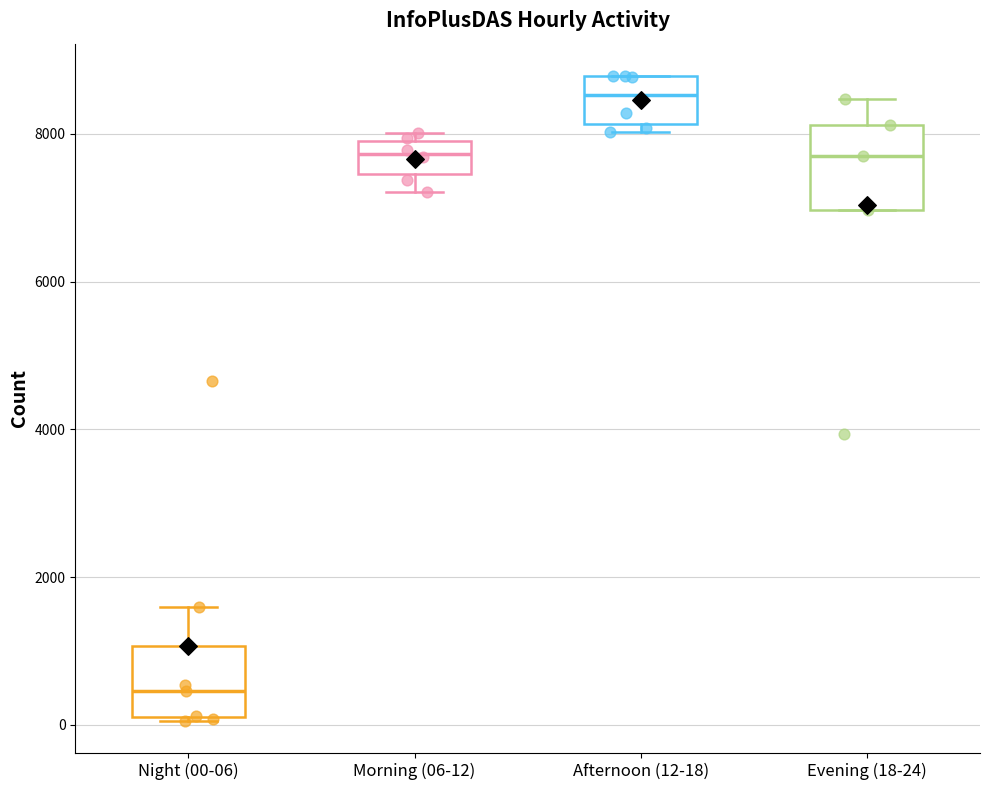

Where is the upper edge of the box for Night (00-06) on the y-axis? The values are not printed on the chart, so give them approximately, as read against the axis.

1000